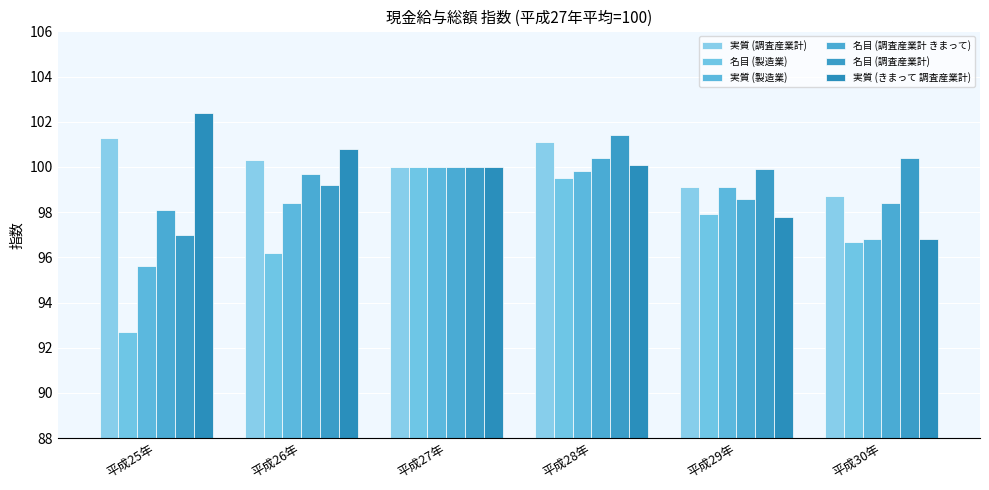

Which series has the largest total across all categories?

実質 (調査産業計)